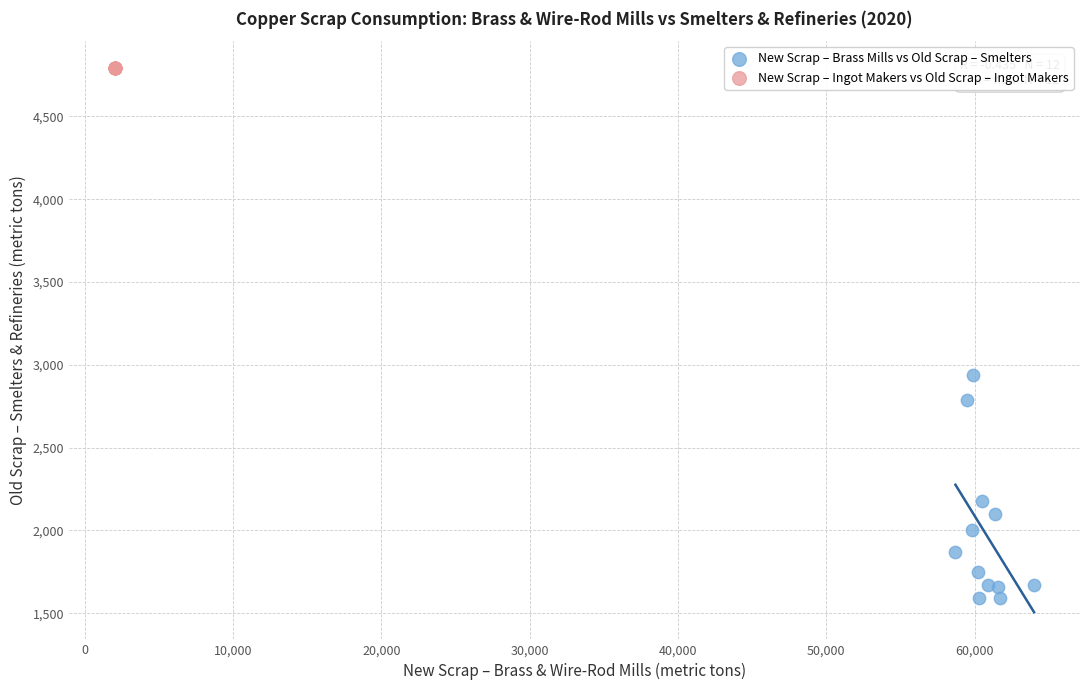

Which series reaches the minimum Y coordinate?

New Scrap – Brass Mills vs Old Scrap – Smelters